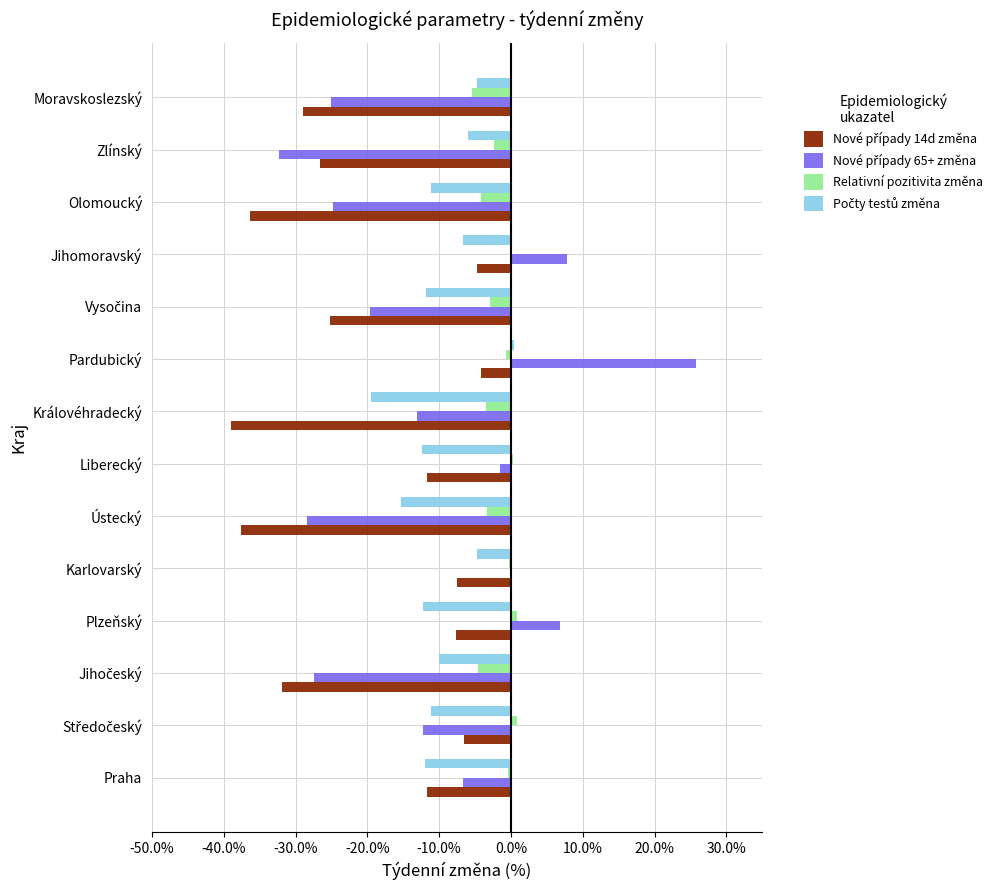

What is the lowest value of the Nové případy 65+ změna series?

-0.3